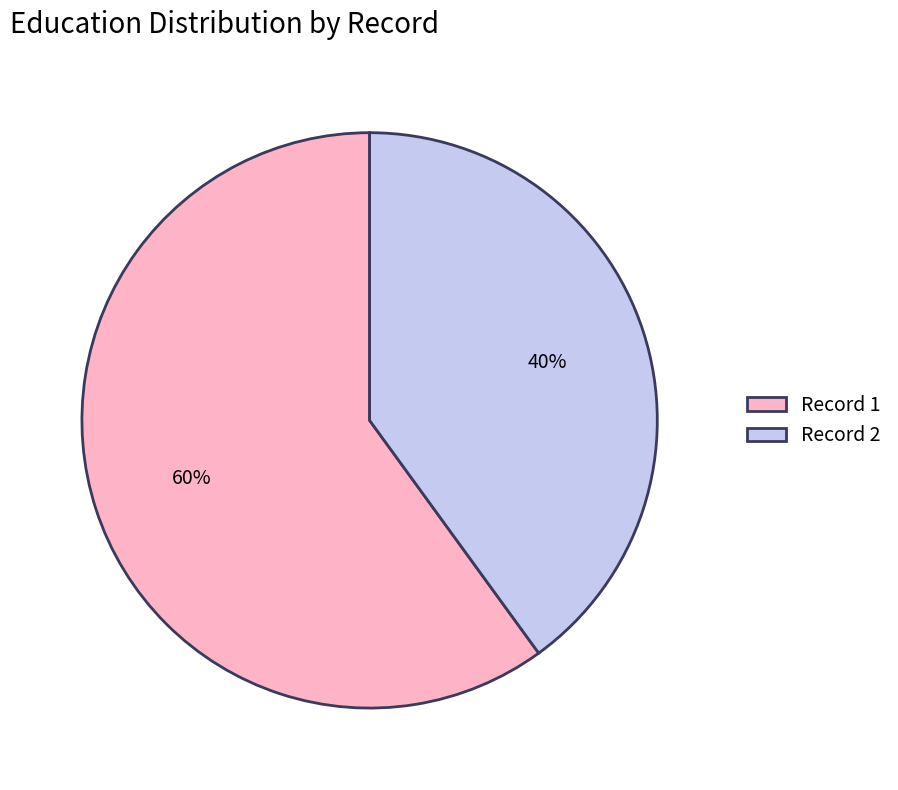

Which slice is the smallest?

Record 2